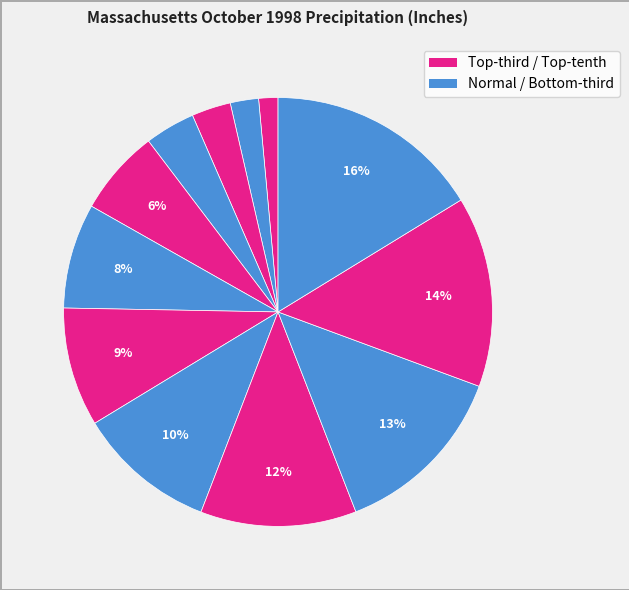

Count the number of slices in the pie.

12